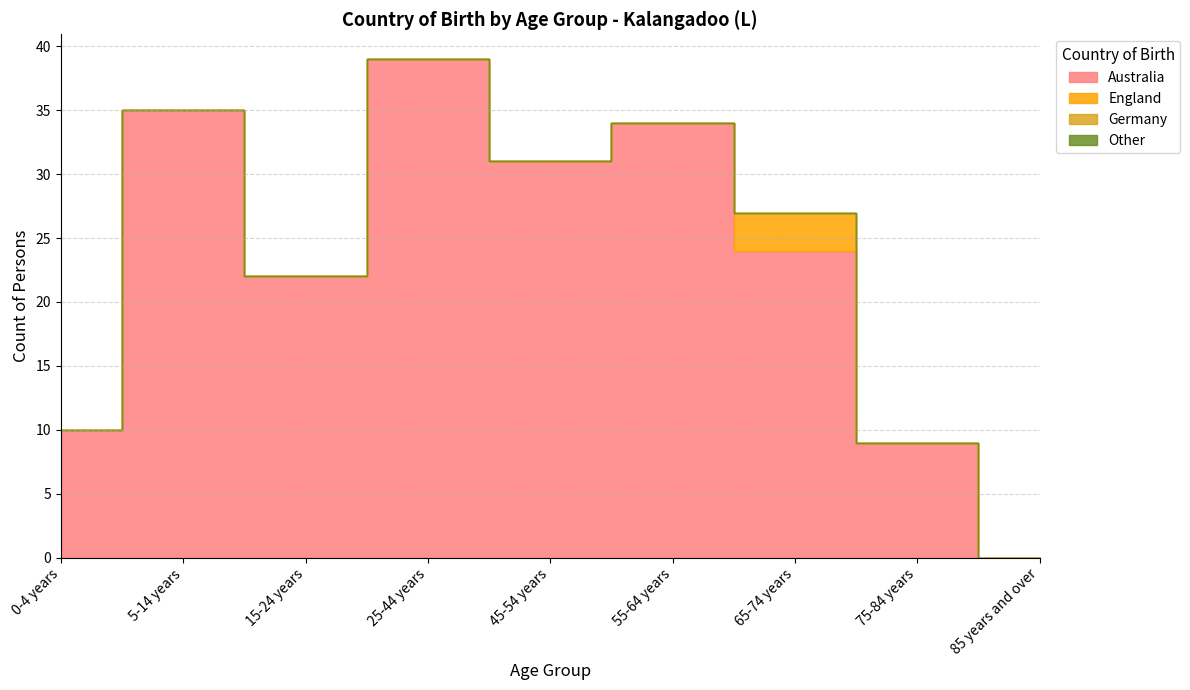

True or false: Australia and England intersect in this chart.

False